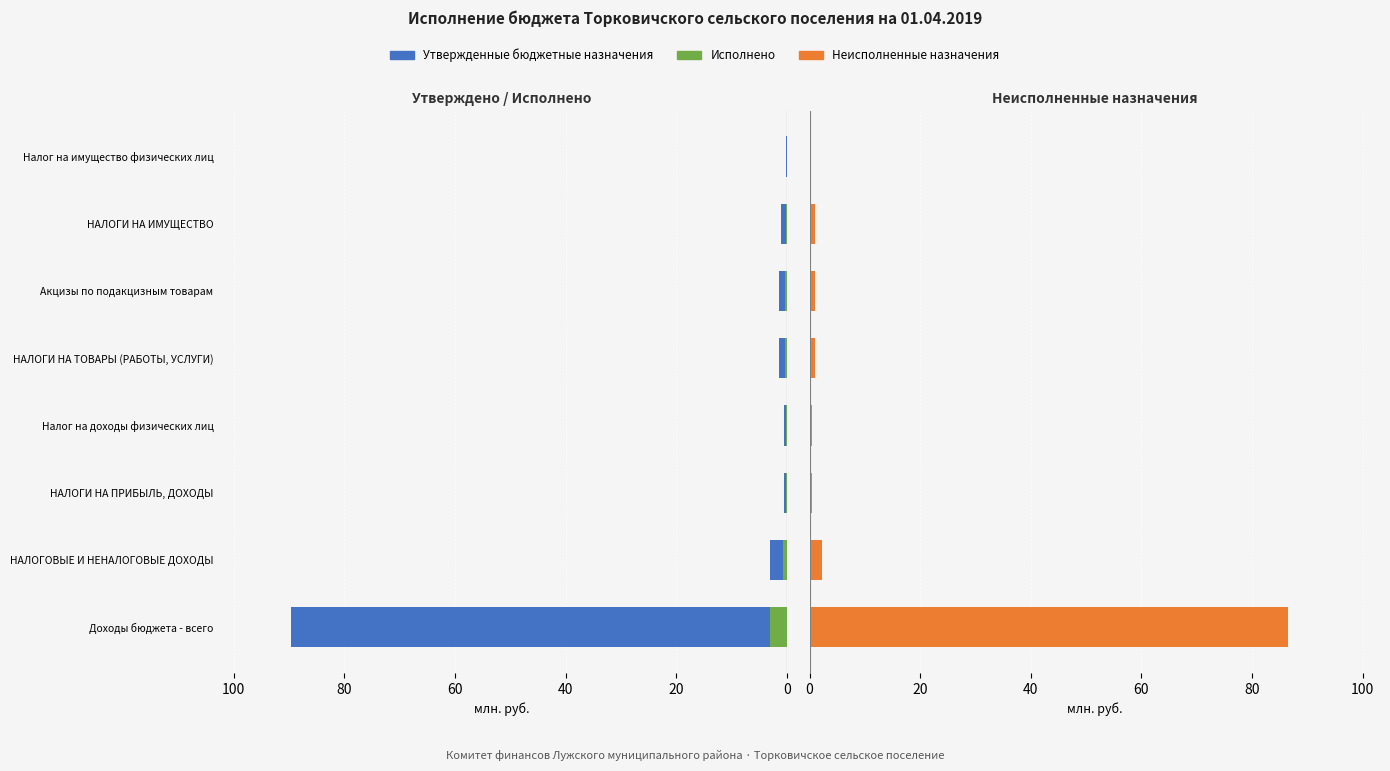

What is the average value of the Утвержденные бюджетные назначения series?

12.2